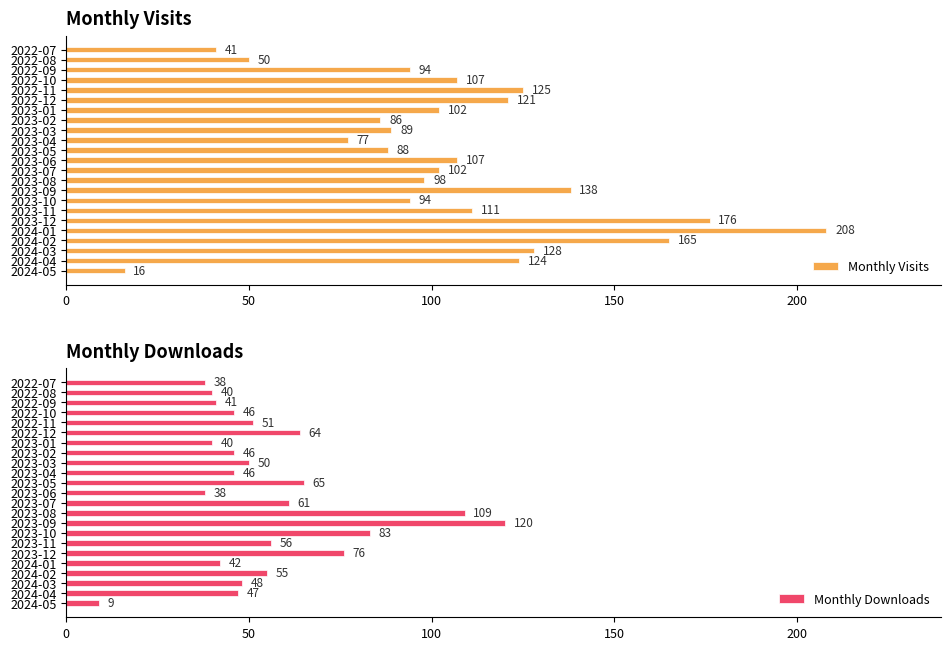

Rank the series by their maximum value, from highest to lowest.

Monthly Visits, Monthly Downloads